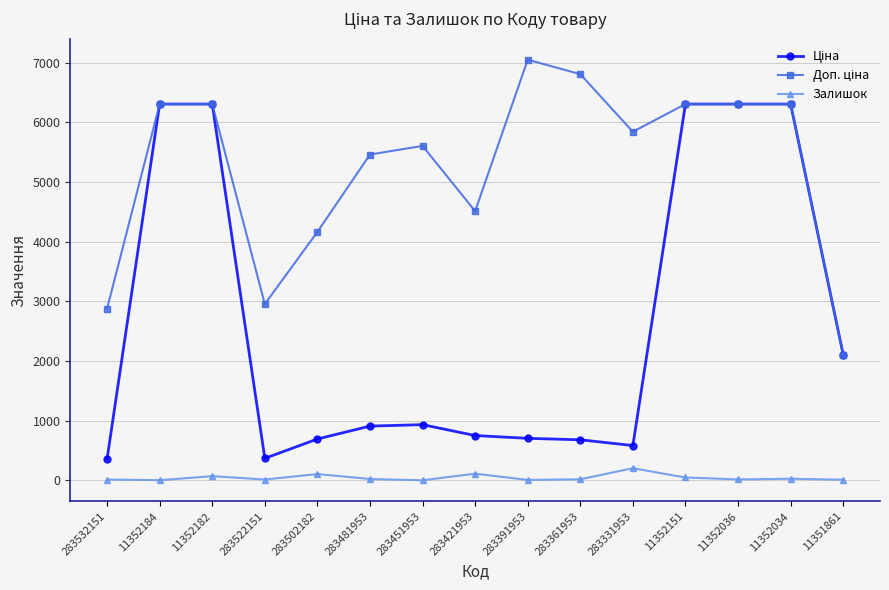

What is the label of the 9th point from the left?

283391953